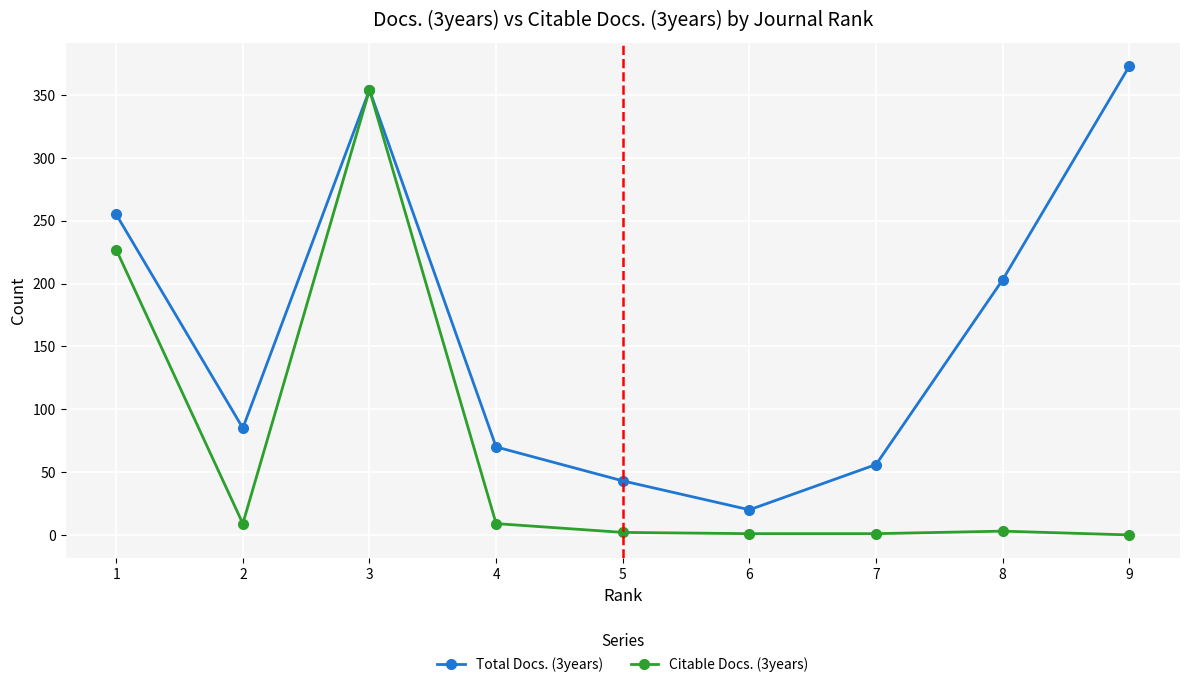

Where does the Total Docs. (3years) series first go above 85?

1